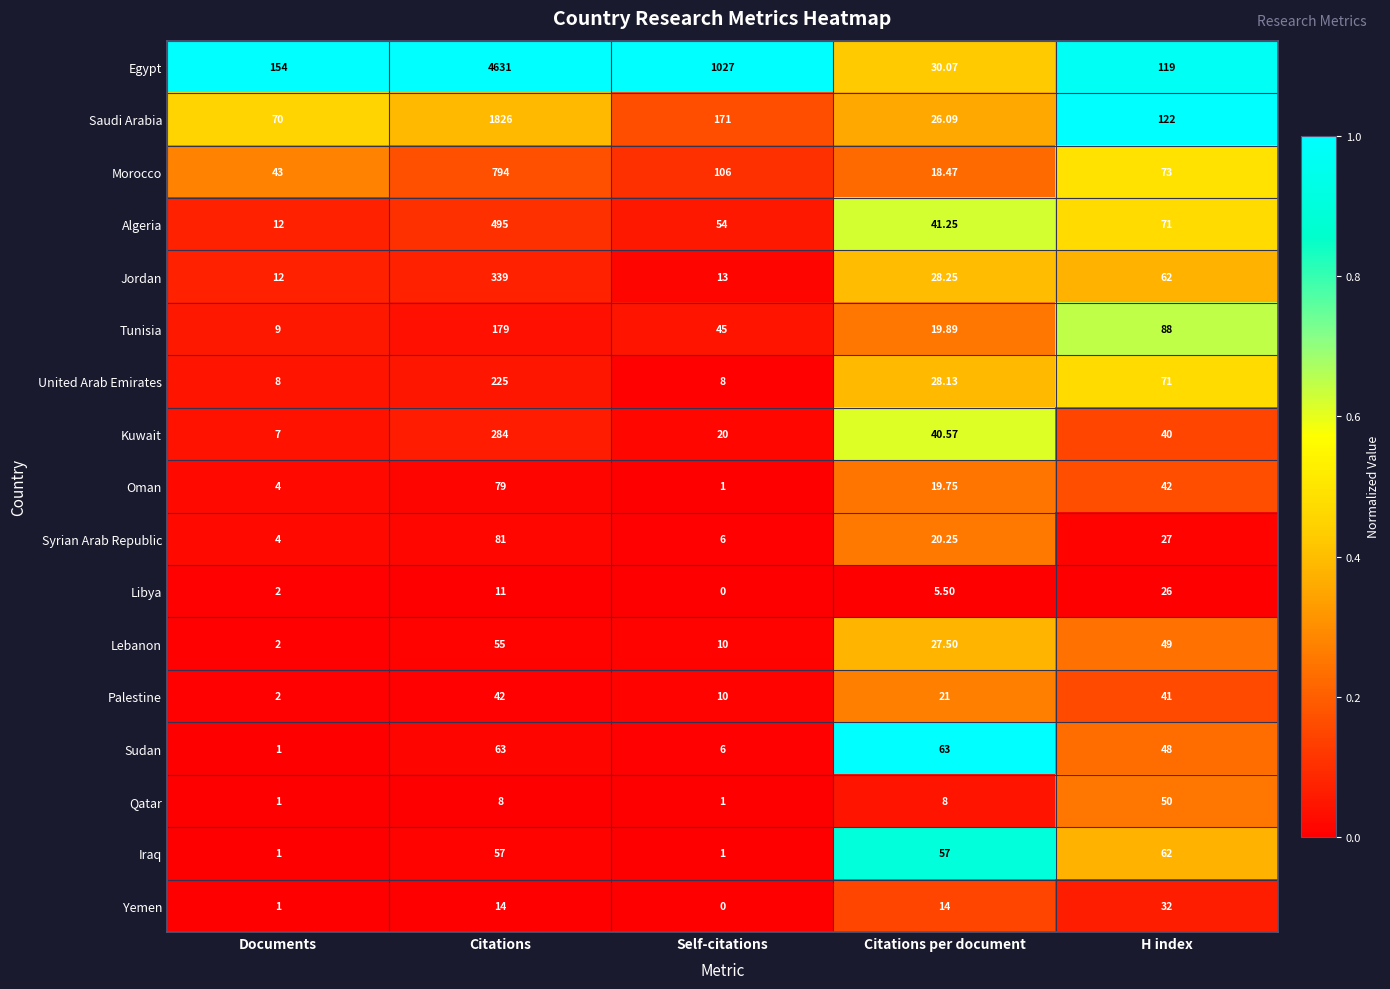

At which category does the chart reach its minimum across all series?

Self-citations